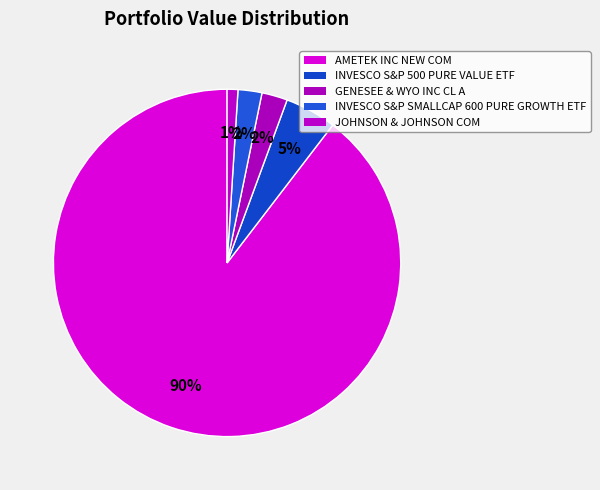

How many slices are in this pie chart?

5